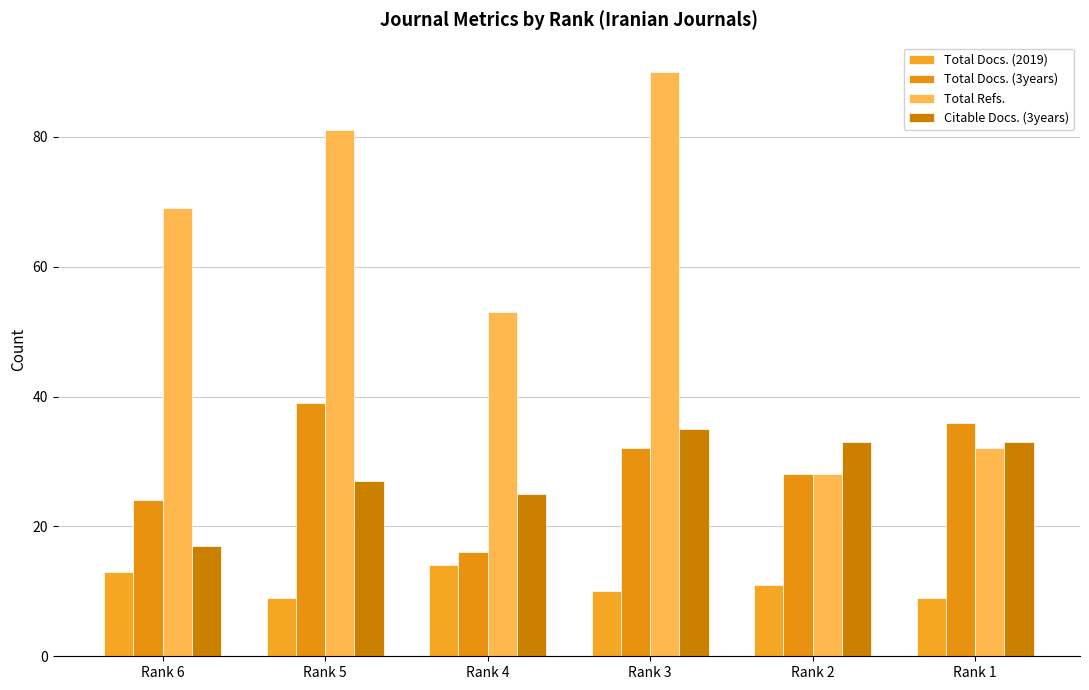

Which series has the largest range (max minus min)?

Total Refs.